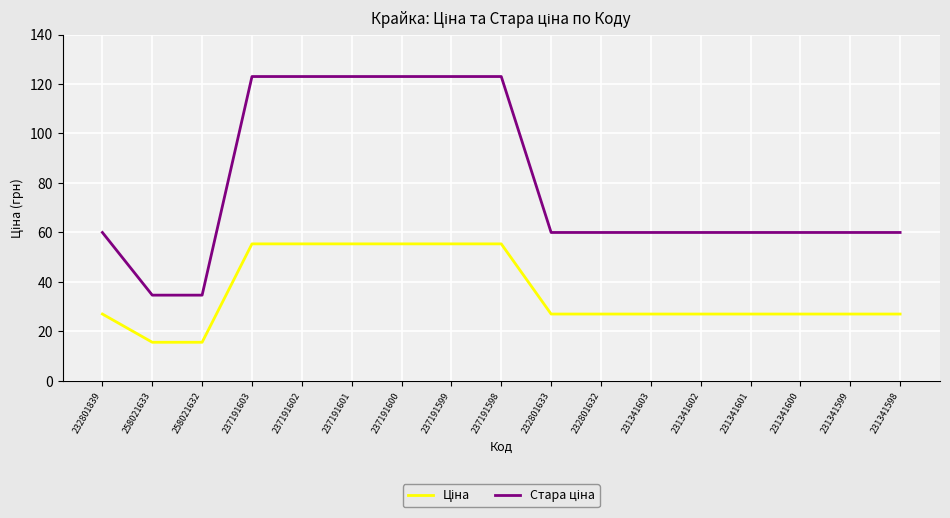

What is the greatest value displayed?

123.0